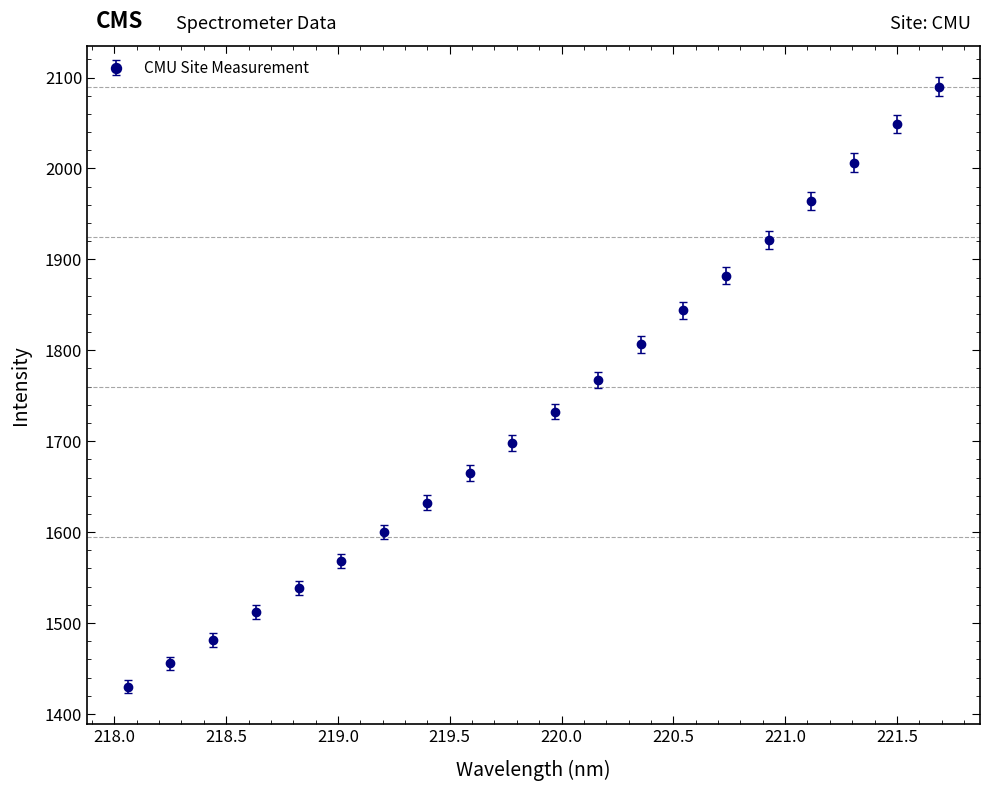

What is the value of the 10th point from the left?

1698.1